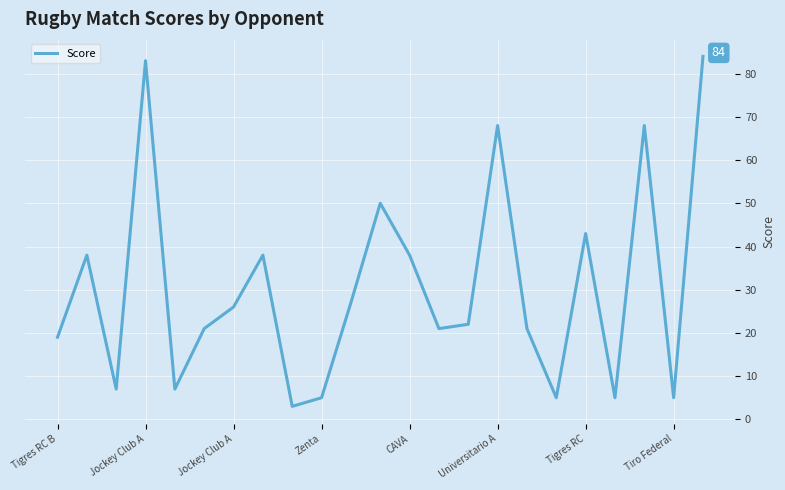

What is the average value?

31